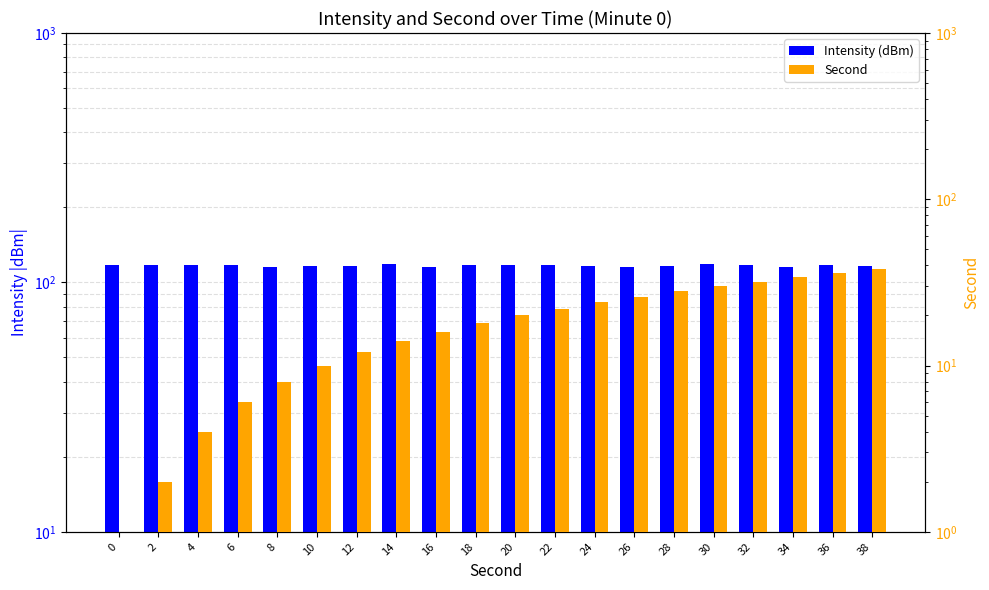

What is the difference between the second highest and minimum values in the Second series?

36.0